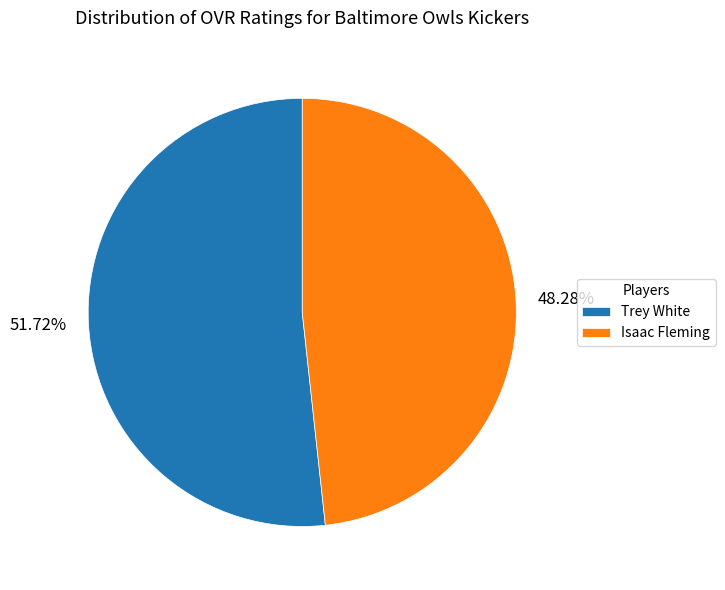

Is the sum of Trey White and Isaac Fleming greater than half?

Yes